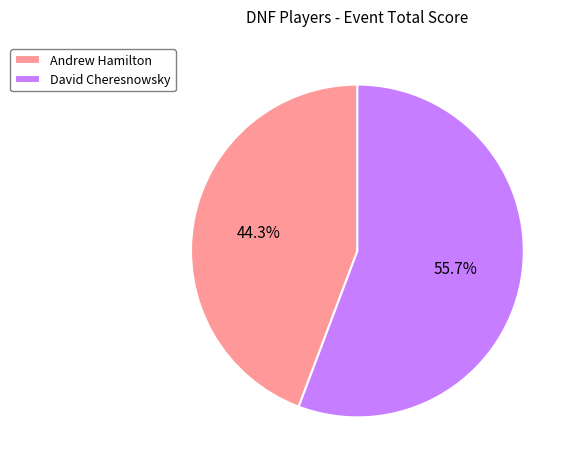

Approximately how many times larger is the value at David Cheresnowsky compared to Andrew Hamilton?

1.3